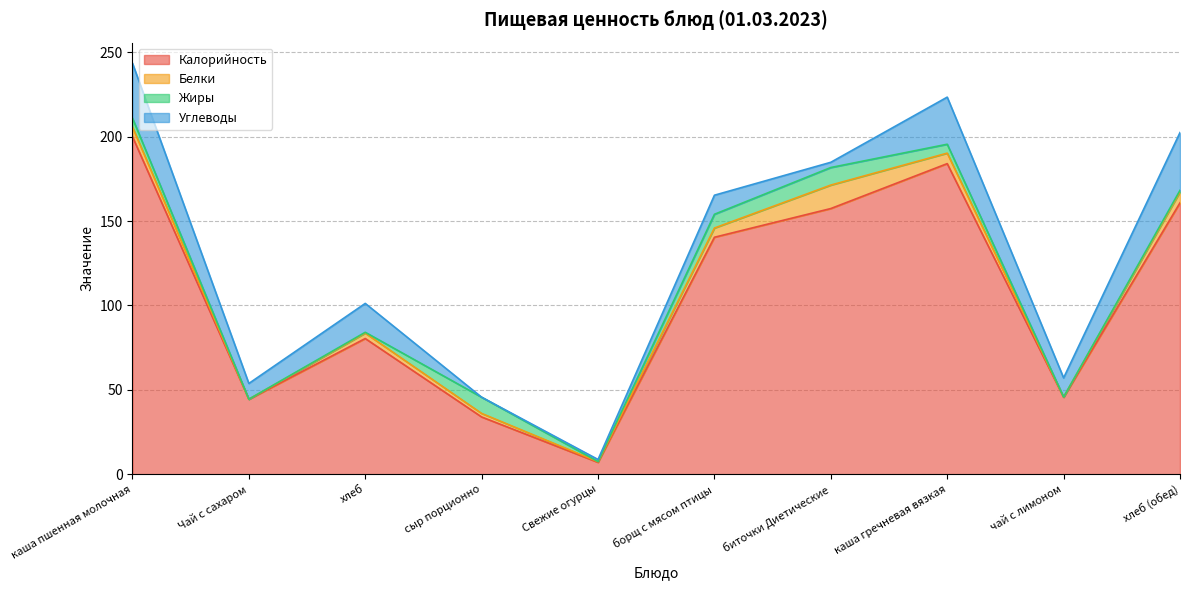

At which category is the sum across all series the highest?

каша пшенная молочная